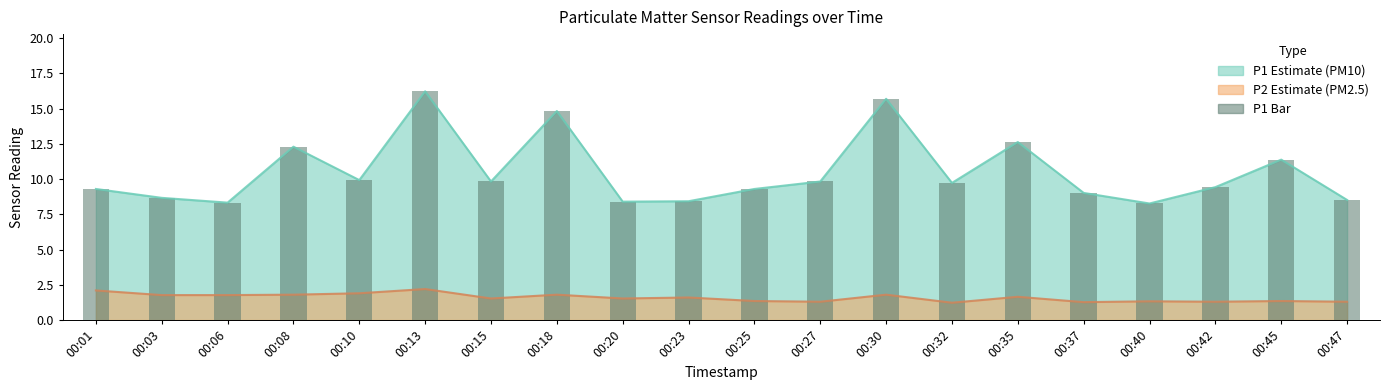

What is the value of the 8th bar from the left?

14.8